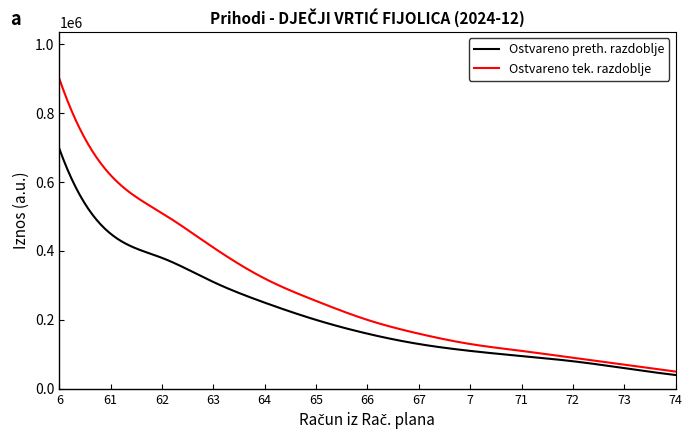

Which series has the largest total across all categories?

Ostvareno tek. razdoblje